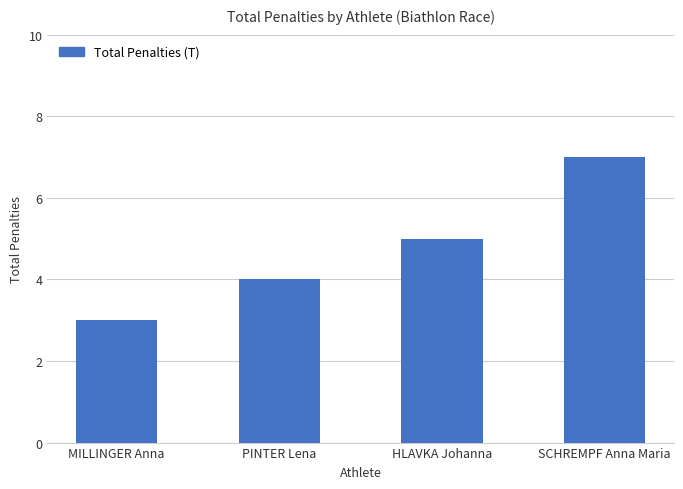

List the labels in order of value, largest first.

SCHREMPF Anna Maria, HLAVKA Johanna, PINTER Lena, MILLINGER Anna